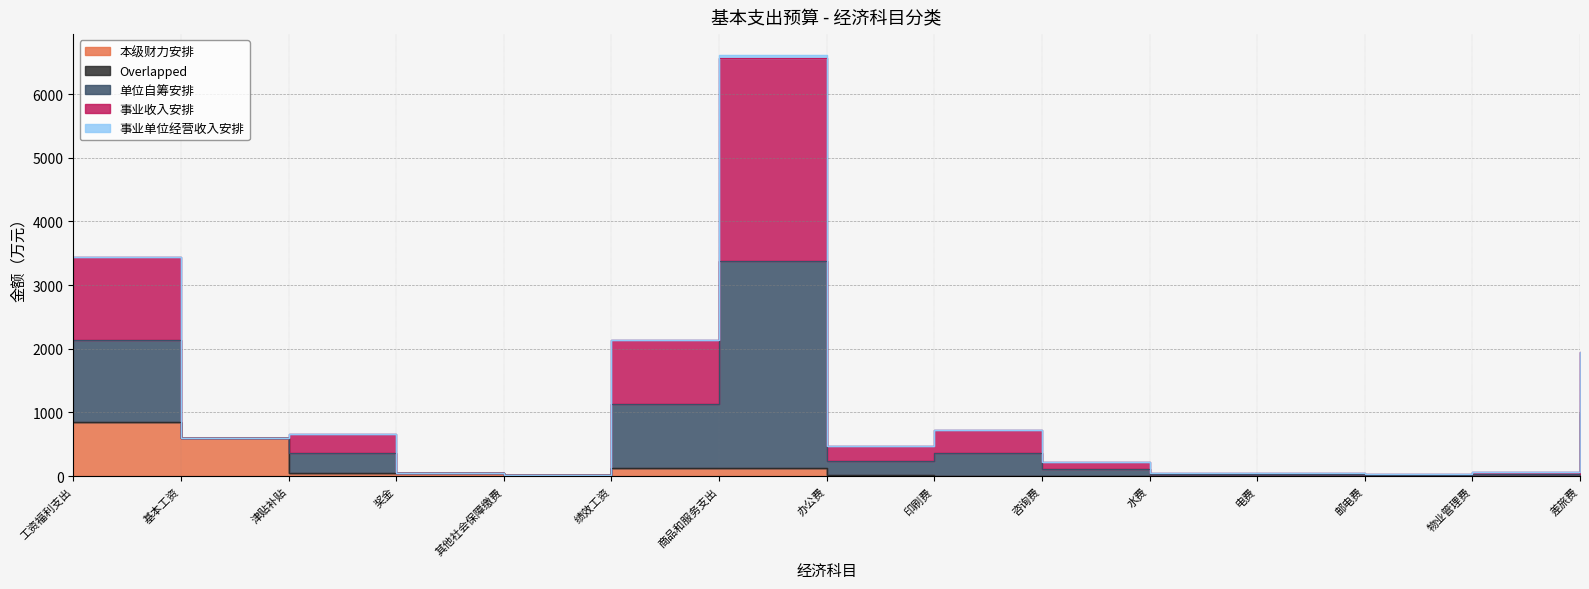

True or false: 事业收入安排 and 单位自筹安排 intersect in this chart.

False